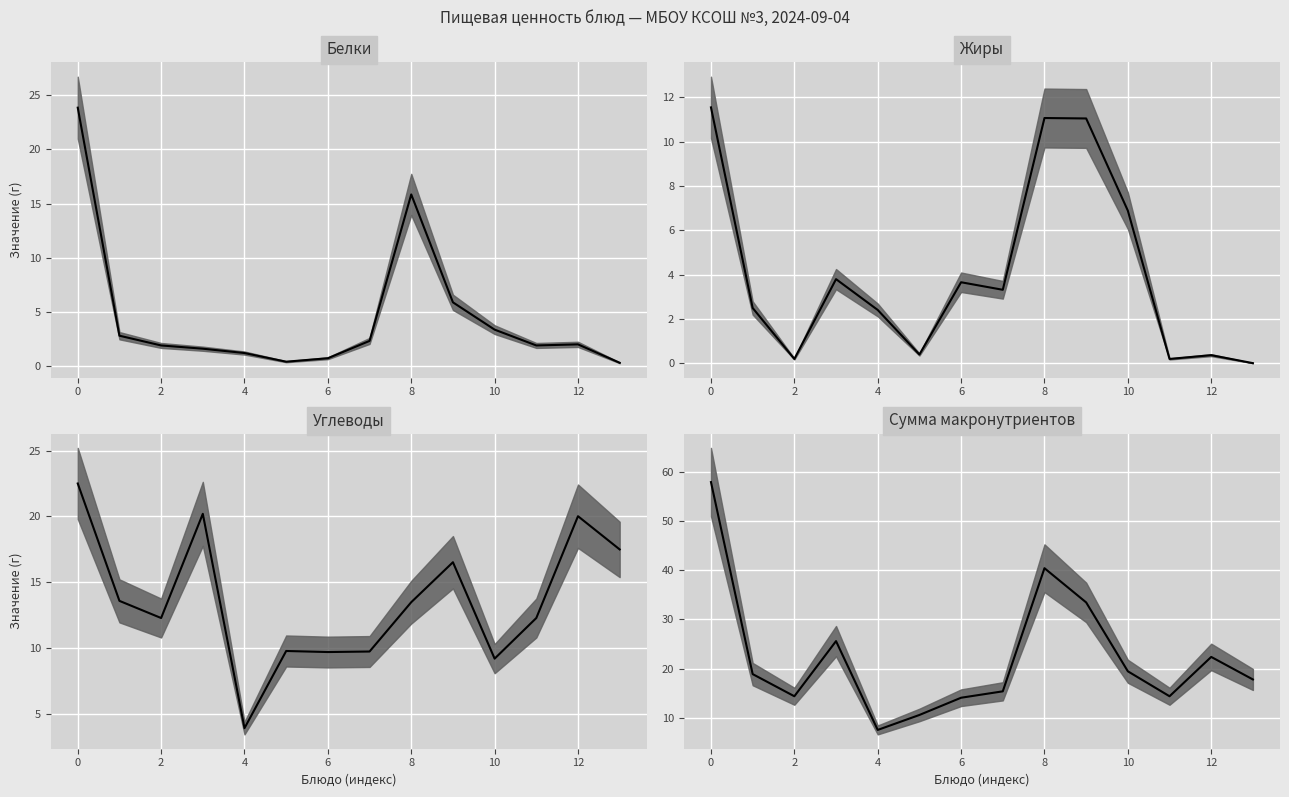

Is the value of Углеводы at Компот из смеси сухофруктов greater than the value of Жиры at Хлеб пшеничный (обед)?

Yes